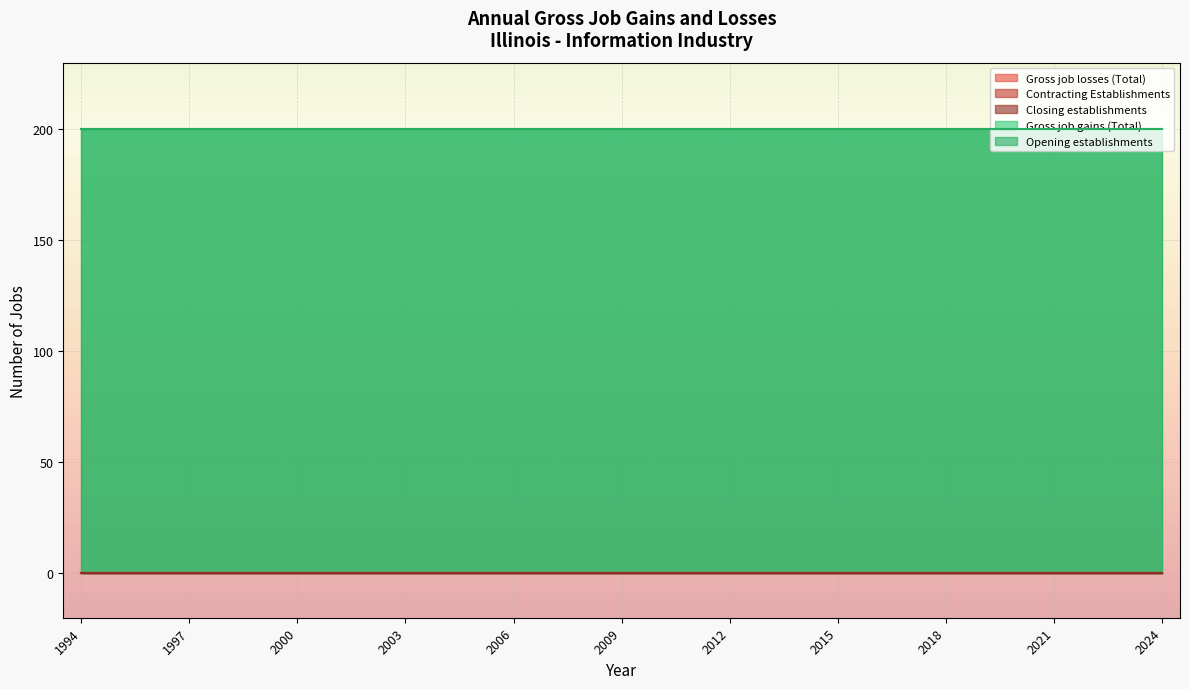

True or false: Gross job gains (Total) and Opening establishments intersect in this chart.

False